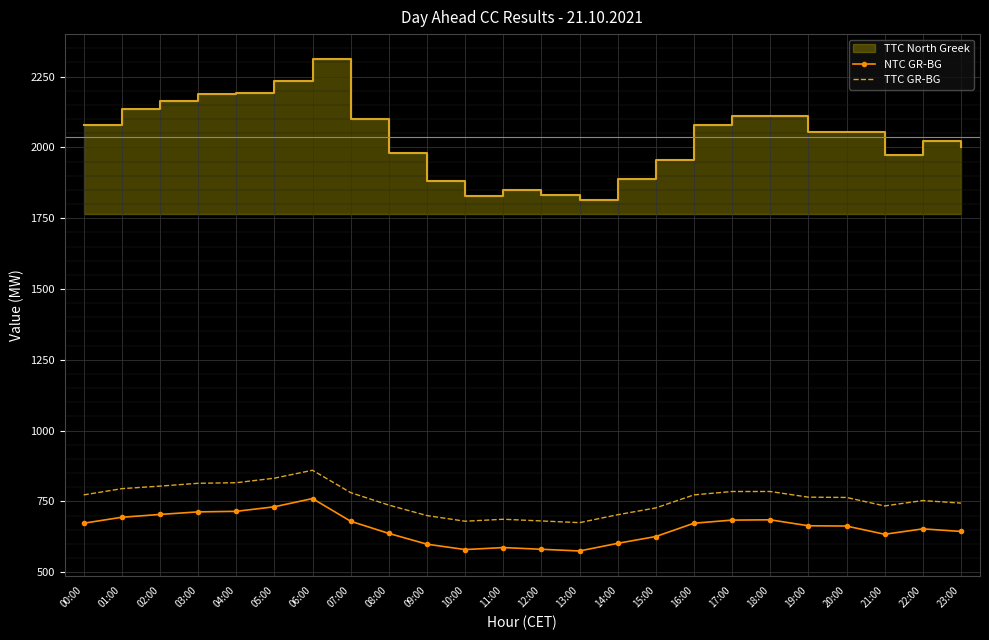

Reading right to left, what are all the values shown in this chart?

NTC GR-BG: 23:00=644	22:00=653	21:00=634	20:00=663	19:00=664	18:00=685	17:00=684	16:00=673	15:00=626	14:00=602	13:00=575	12:00=581	11:00=587	10:00=580	09:00=599	08:00=637	07:00=680	06:00=760	05:00=731	04:00=715	03:00=713	02:00=704	01:00=694	00:00=673
TTC GR-BG: 23:00=744	22:00=753	21:00=734	20:00=764	19:00=765	18:00=785	17:00=785	16:00=773	15:00=727	14:00=703	13:00=675	12:00=681	11:00=687	10:00=680	09:00=700	08:00=737	07:00=781	06:00=860	05:00=832	04:00=816	03:00=814	02:00=804	01:00=795	00:00=773